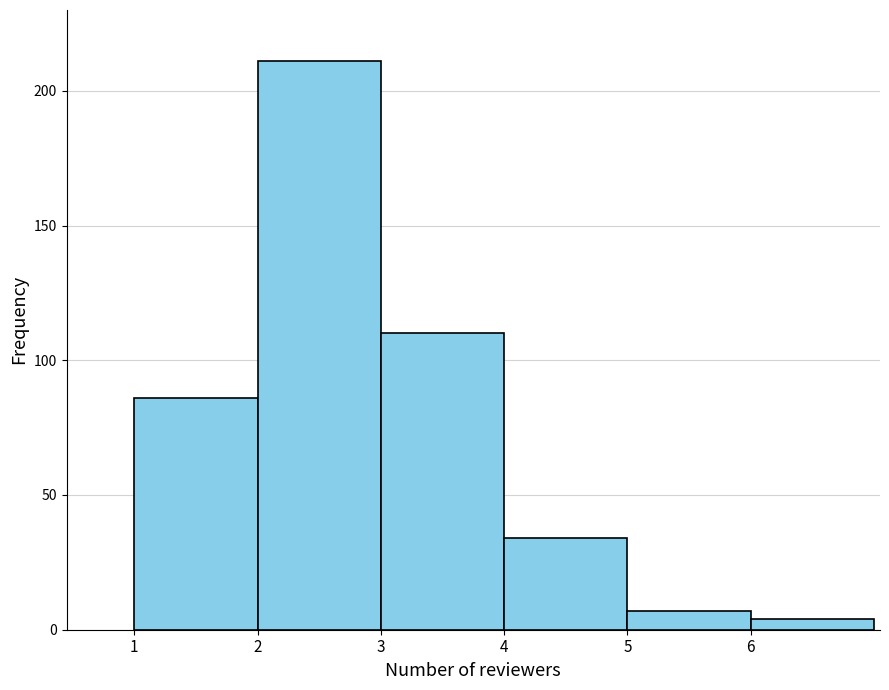

What is the height of the bar covering 3 to 4 on the x-axis? The values are not printed on the chart, so give them approximately, as read against the axis.

110